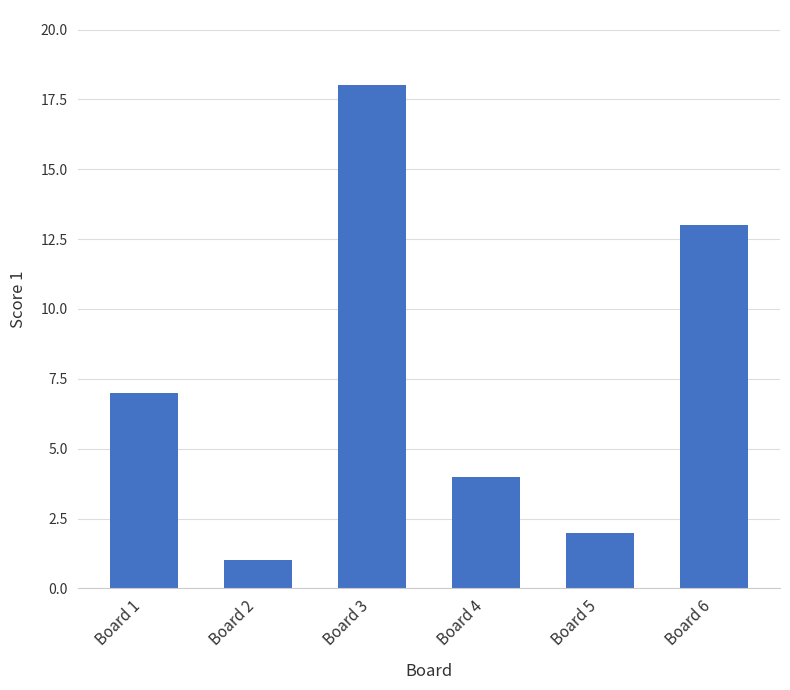

Approximately how many times larger is the value at Board 4 compared to Board 5?

2.0